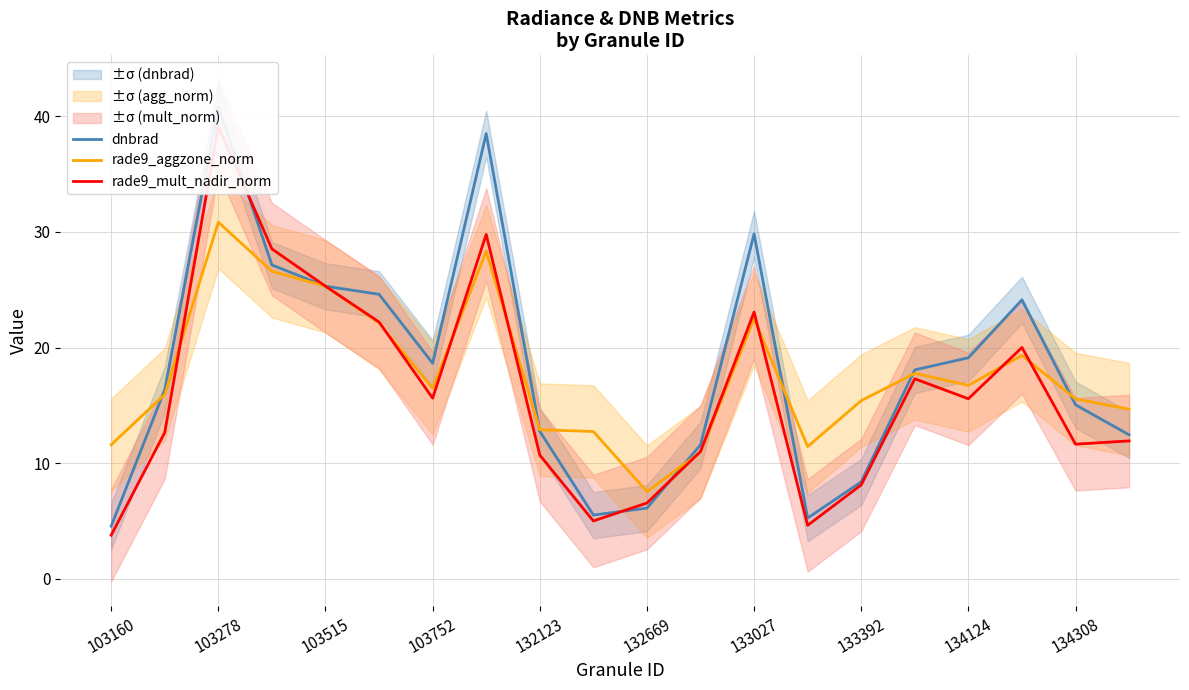

True or false: rade9_mult_nadir_norm and dnbrad cross at least once.

True